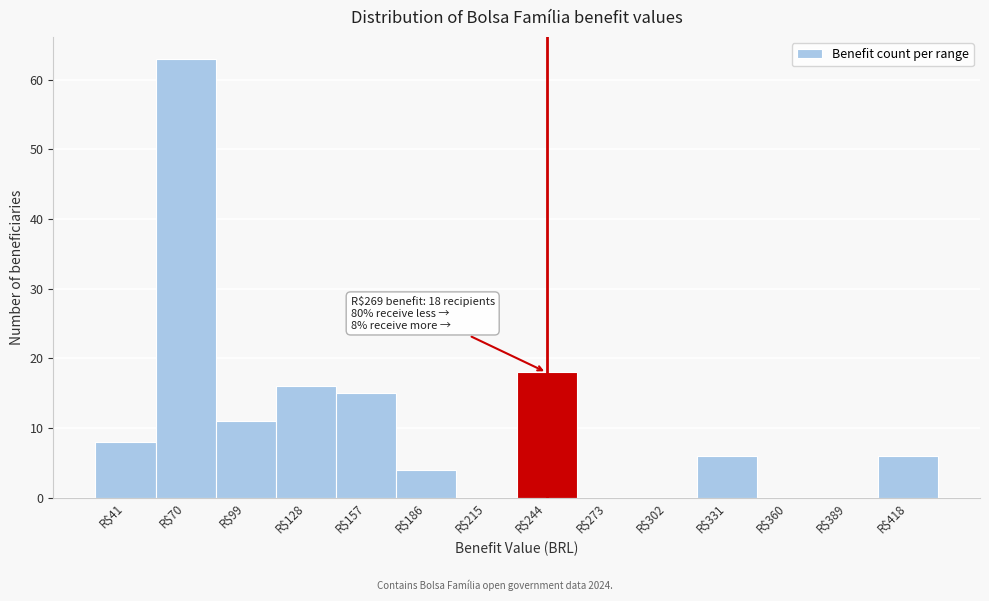

The chart shows a value of 6 at R$418. True or false?

True